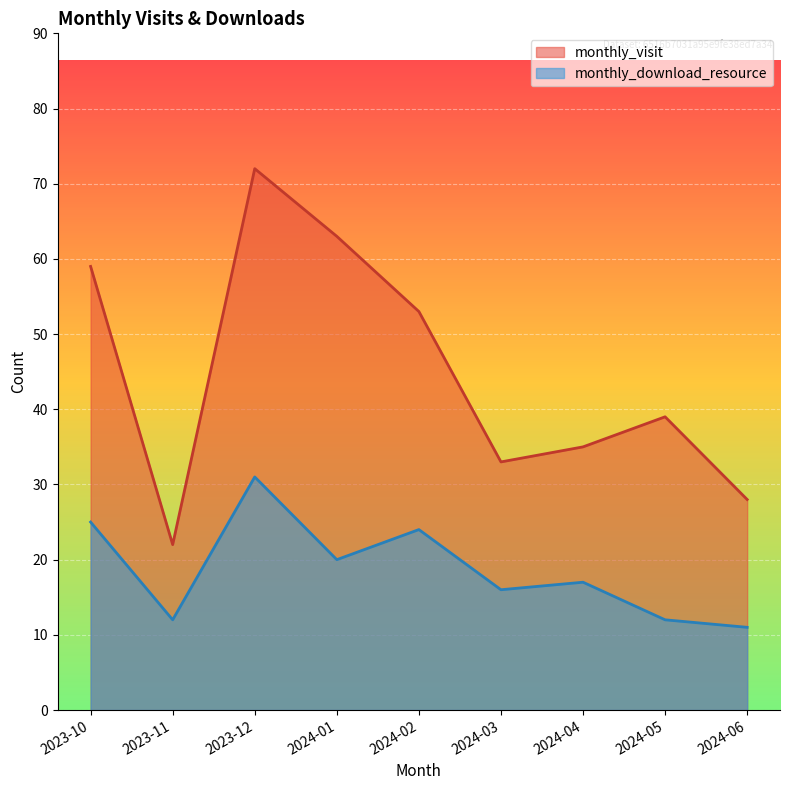

Rank the series by their maximum value, from highest to lowest.

monthly_visit, monthly_download_resource